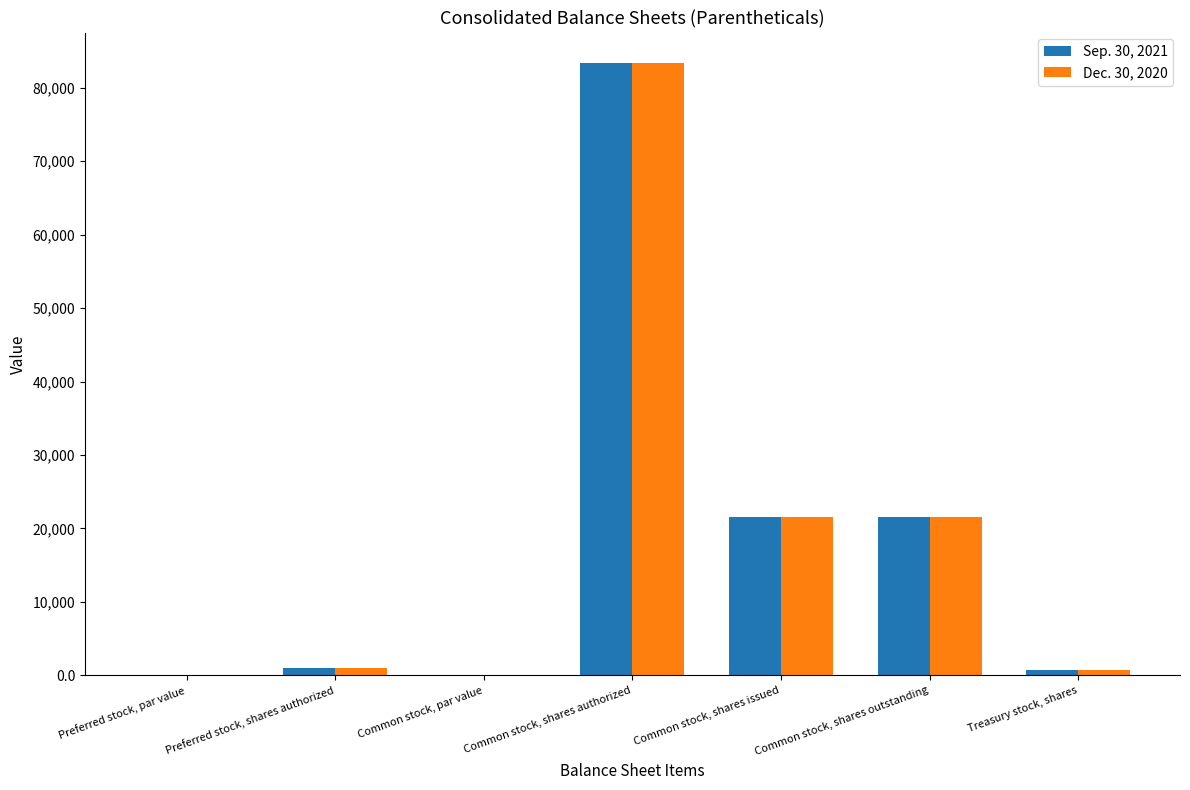

Are the bars horizontal?

No